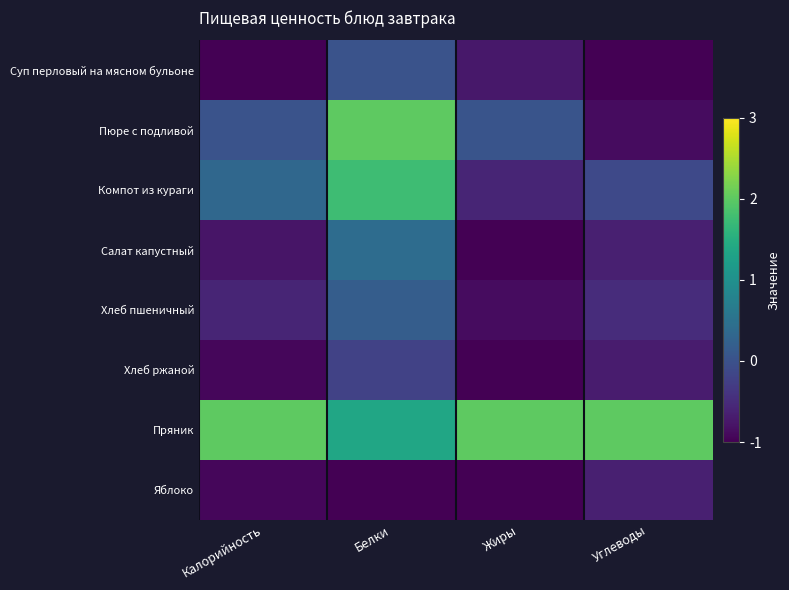

What is the total value across all series at Белки?

4.6